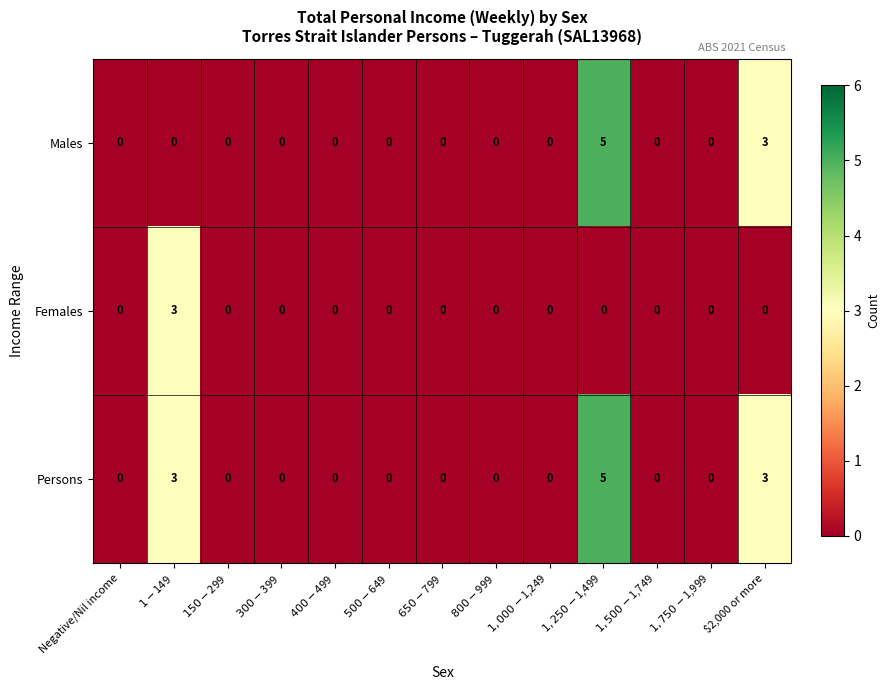

Count the Males values in the range 0 to 1.

11